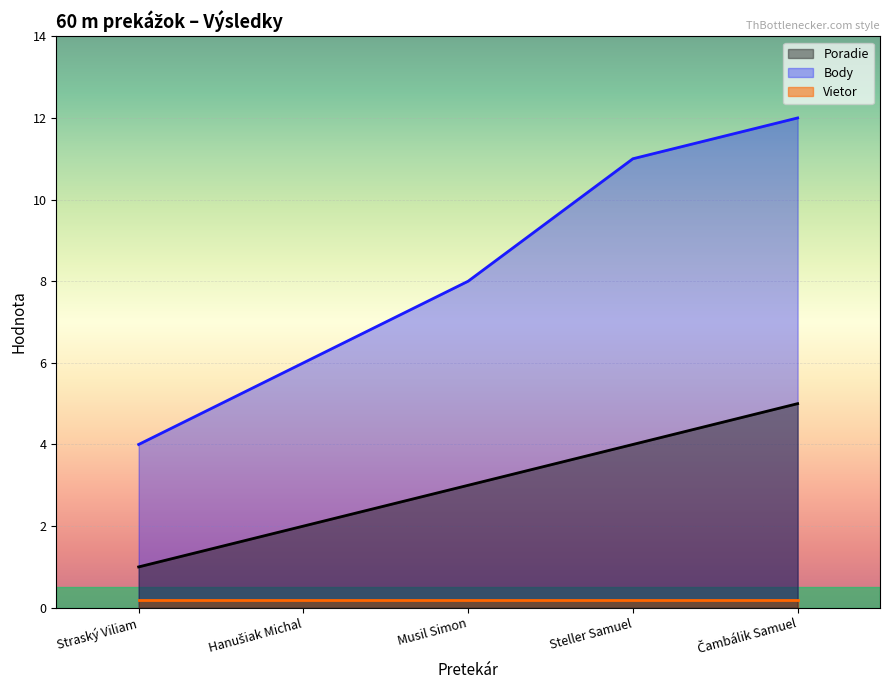

What is the smallest value displayed?

0.2